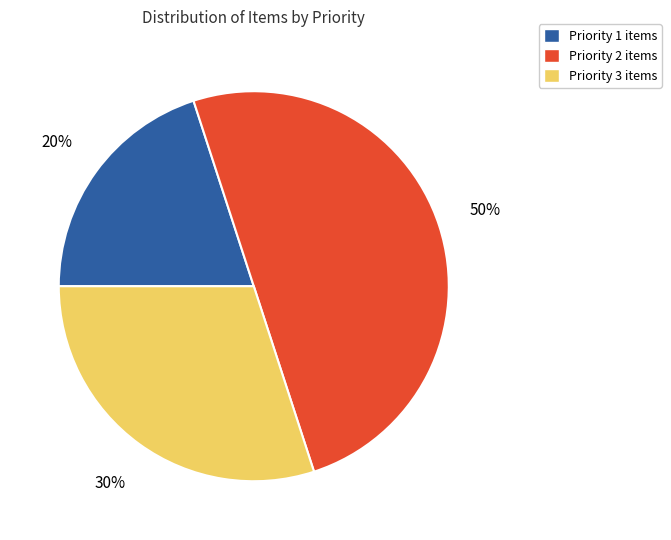

Rank the categories by value from lowest to highest.

Priority 1, Priority 3, Priority 2